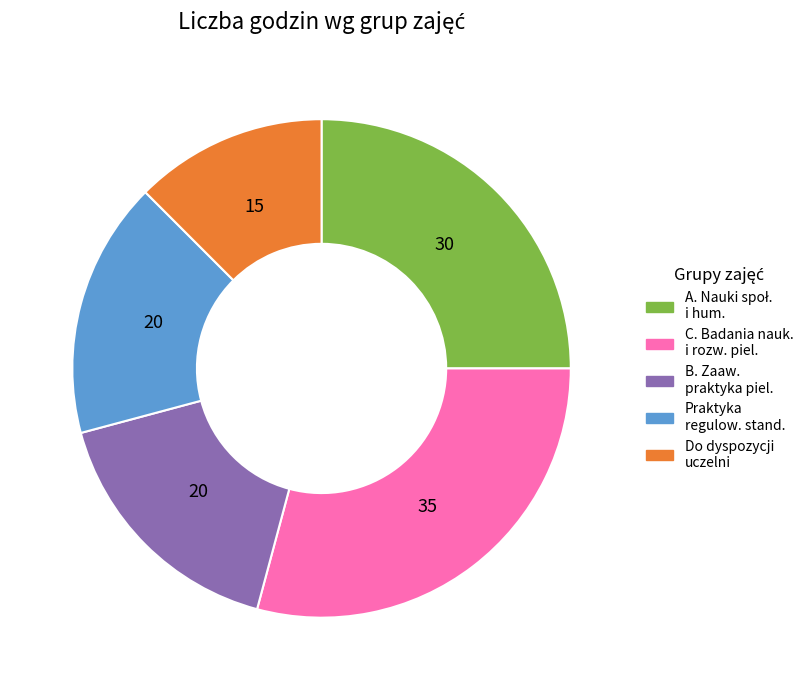

Does any single category account for the majority?

No